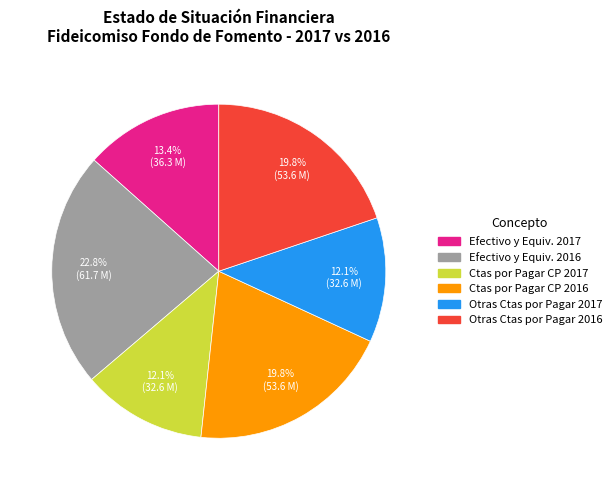

Is there any slice that represents more than half of the pie?

No